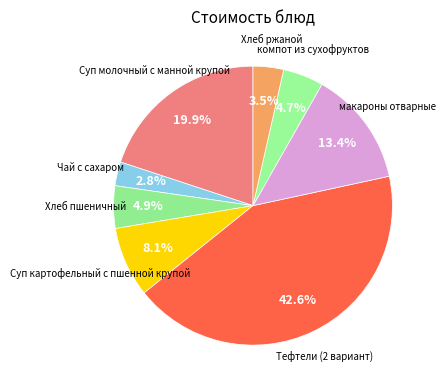

What is the smallest slice in the pie chart?

Чай с сахаром